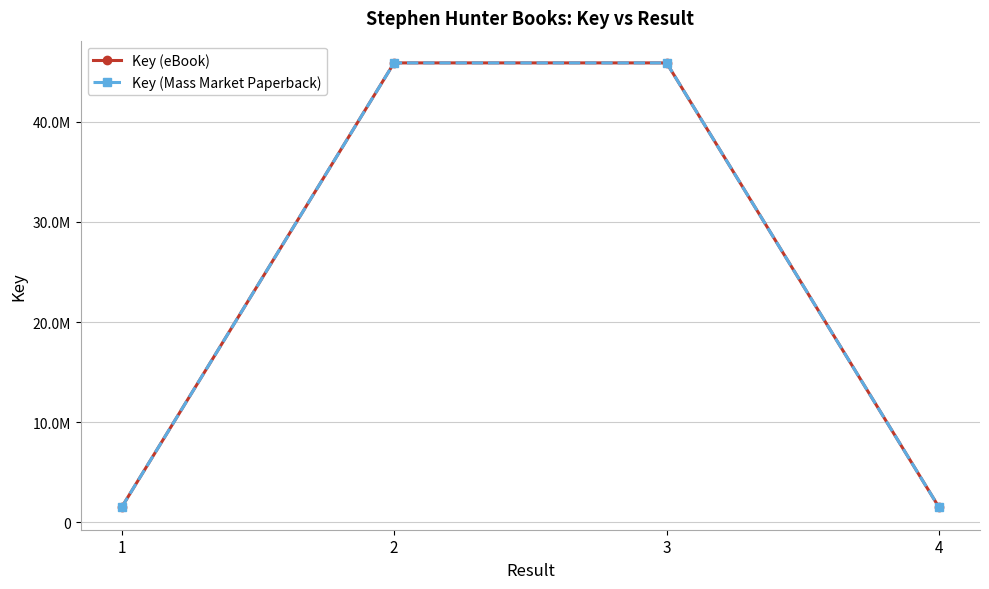

True or false: Key (eBook) and Key (Mass Market Paperback) intersect in this chart.

False